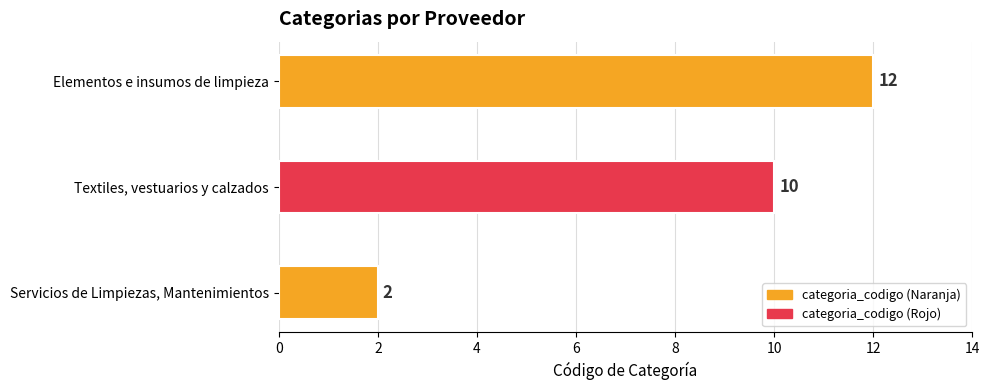

Does the chart contain stacked bars?

No